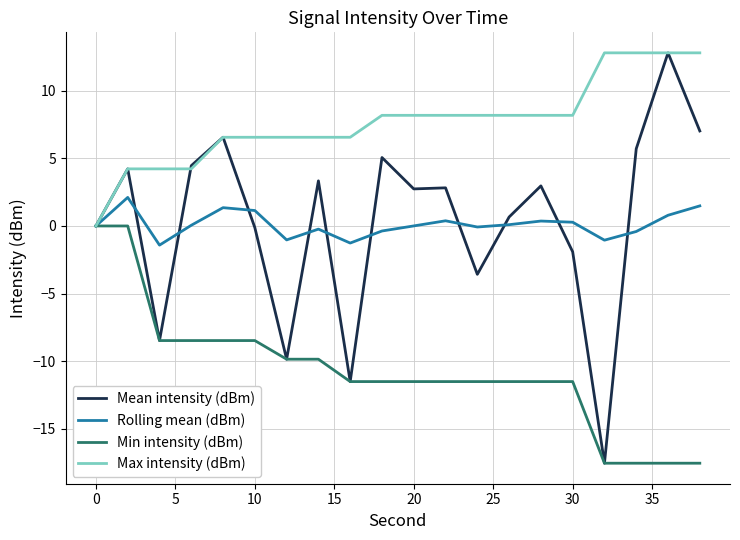

Which series has the largest total across all categories?

Max intensity (dBm)